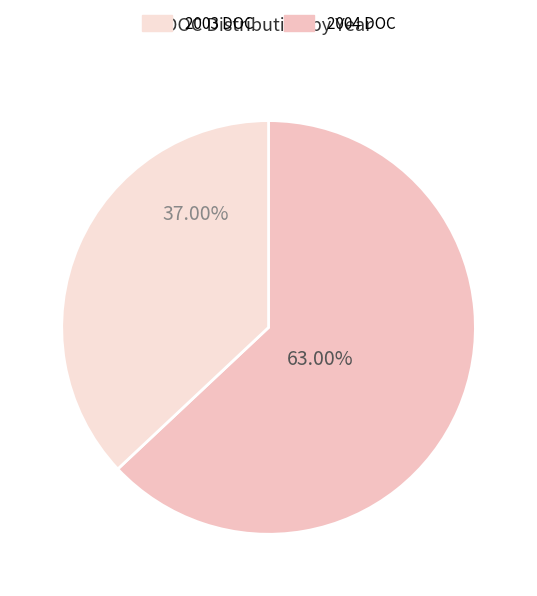

How many slices are in this pie chart?

2